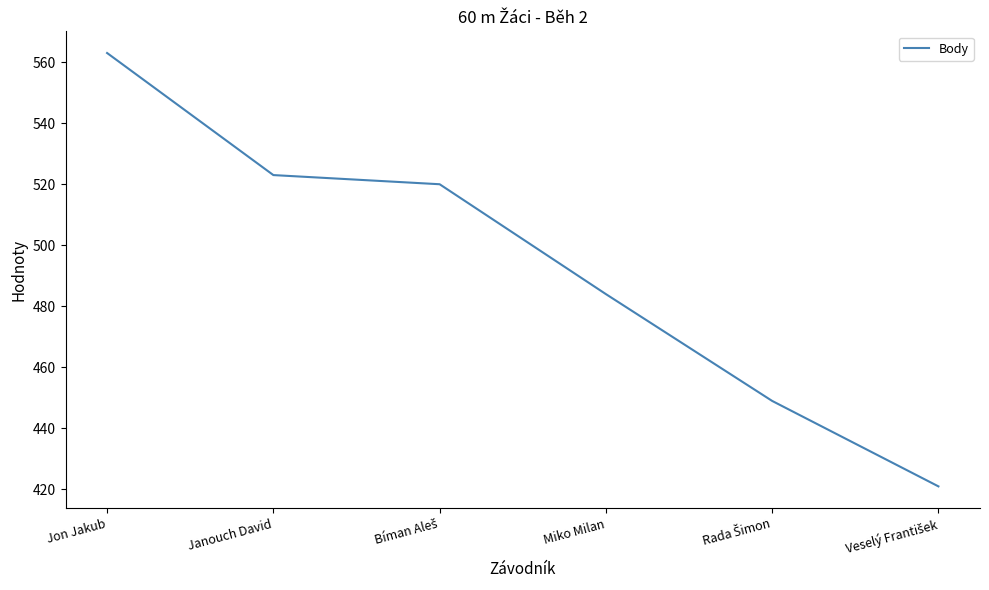

What is the sum of all values?

2960